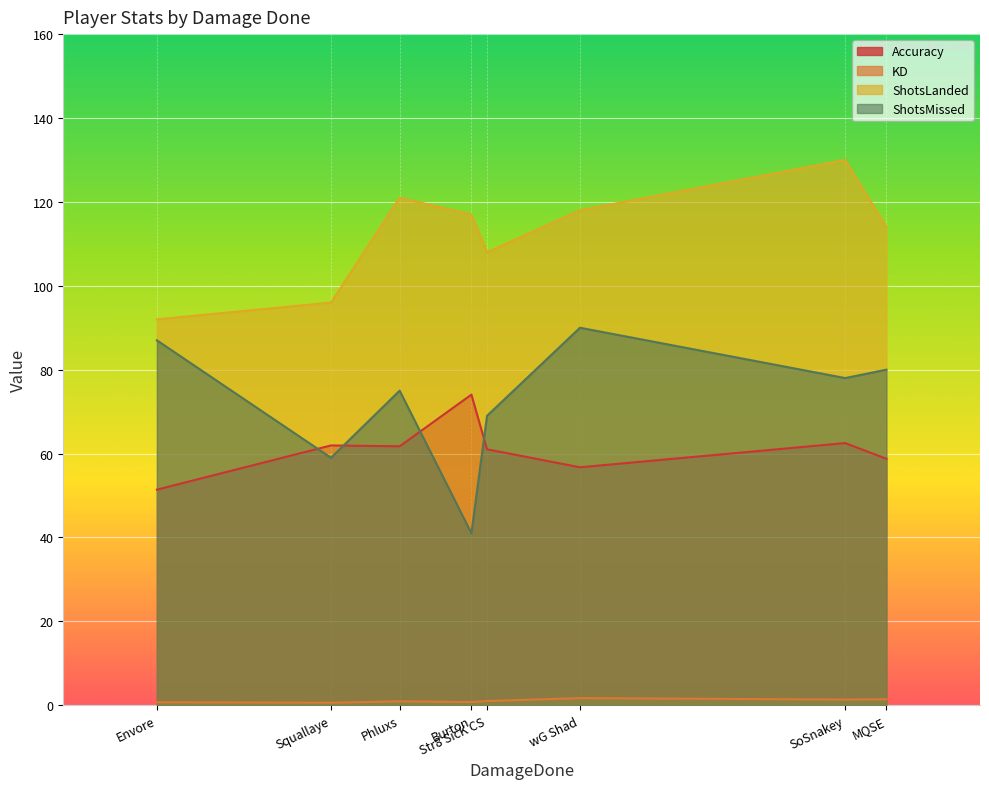

At which label is Accuracy closest to 62?

Squallaye